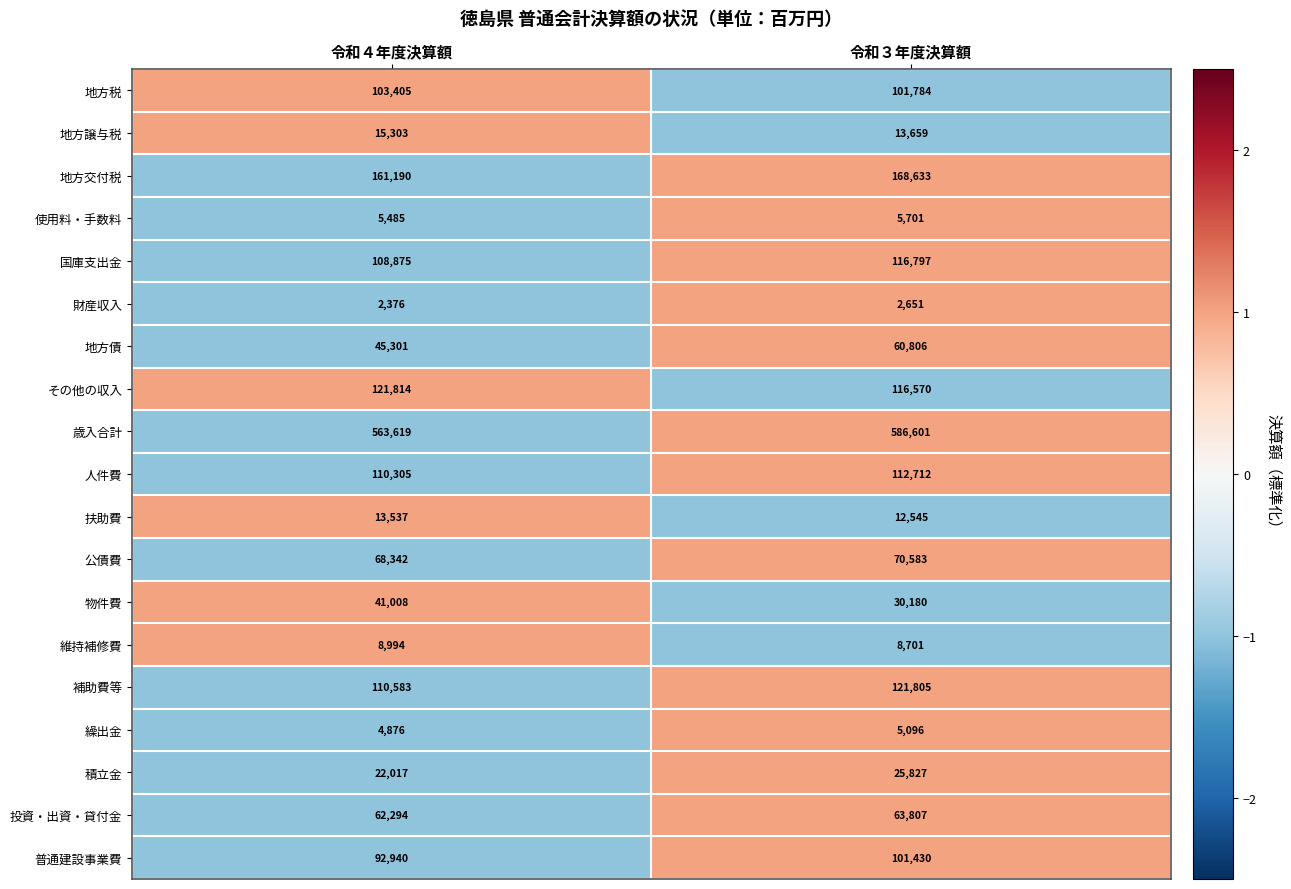

Which series has the widest spread of values?

歳入合計